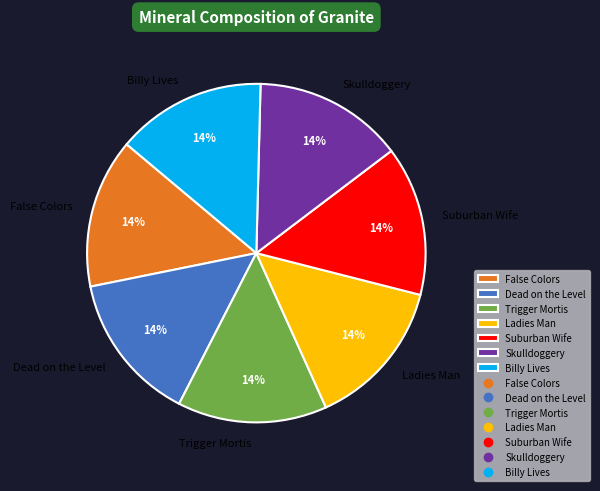

To the nearest percent, what portion does Suburban Wife represent?

14%